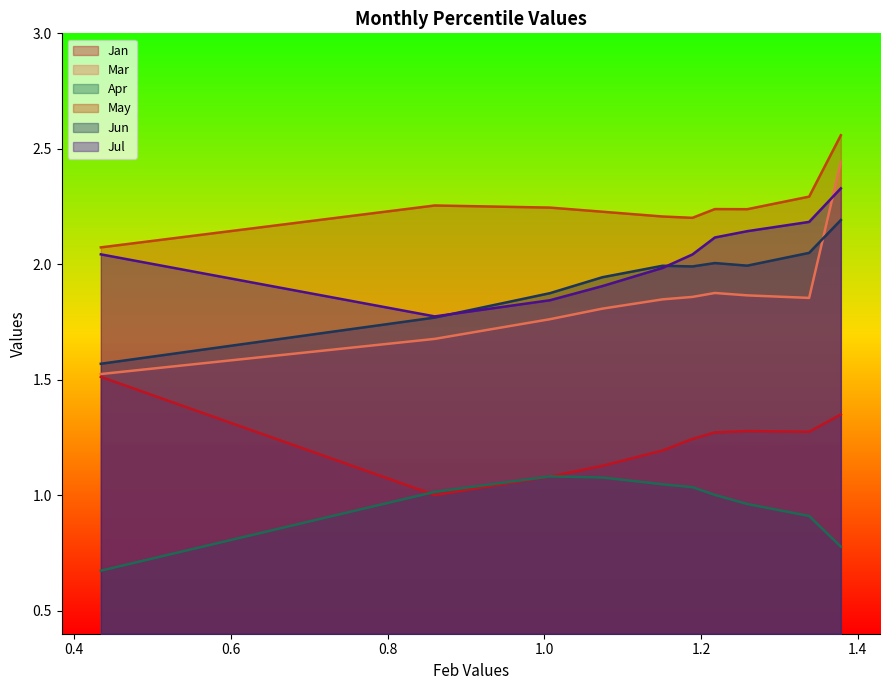

Is it true that Jan equals 1.3 at pct95?

True